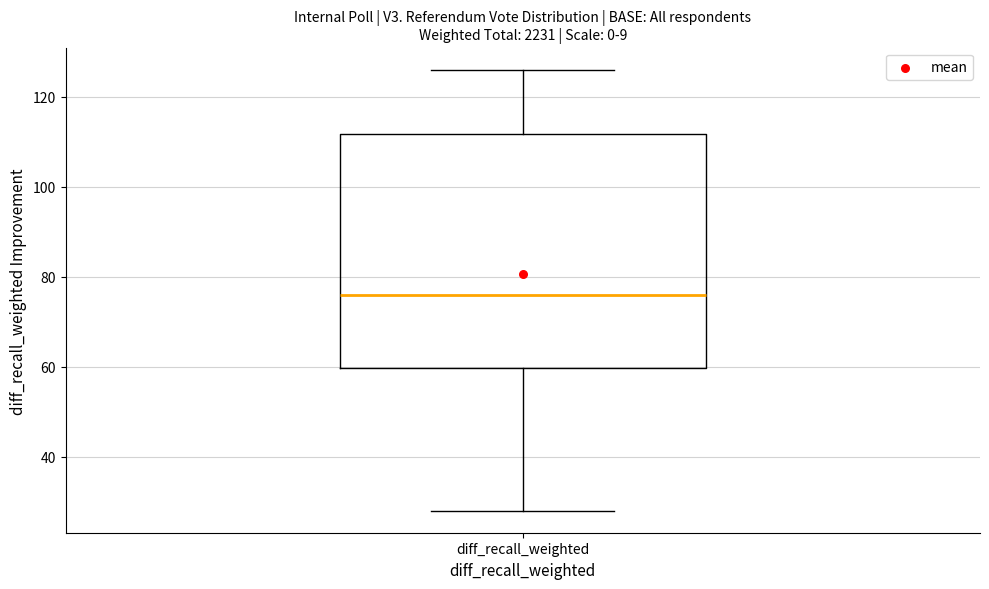

Where does the median line of the box for diff_recall_weighted sit on the y-axis? The values are not printed on the chart, so give them approximately, as read against the axis.

76